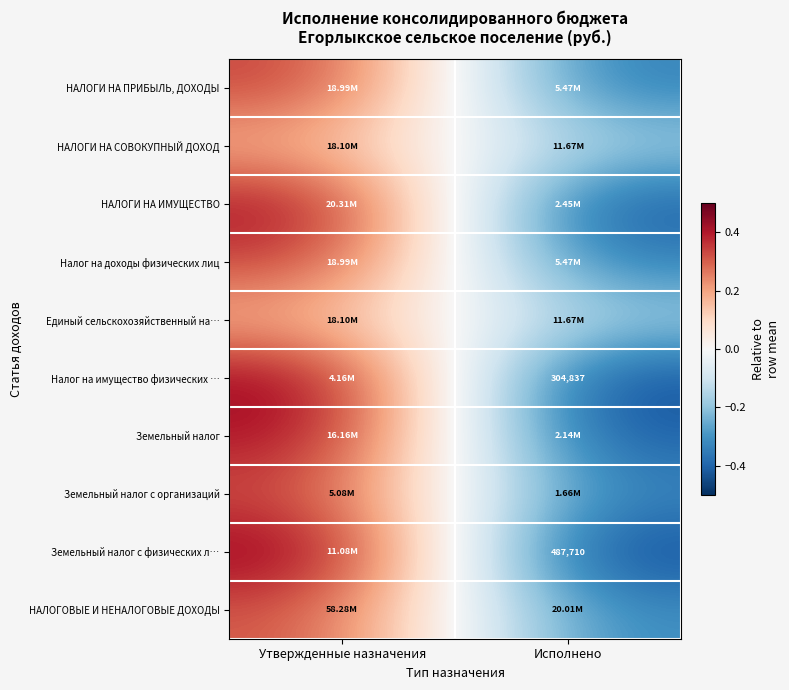

Where is Земельный налог nearest to the value 0?

Утвержденные назначения